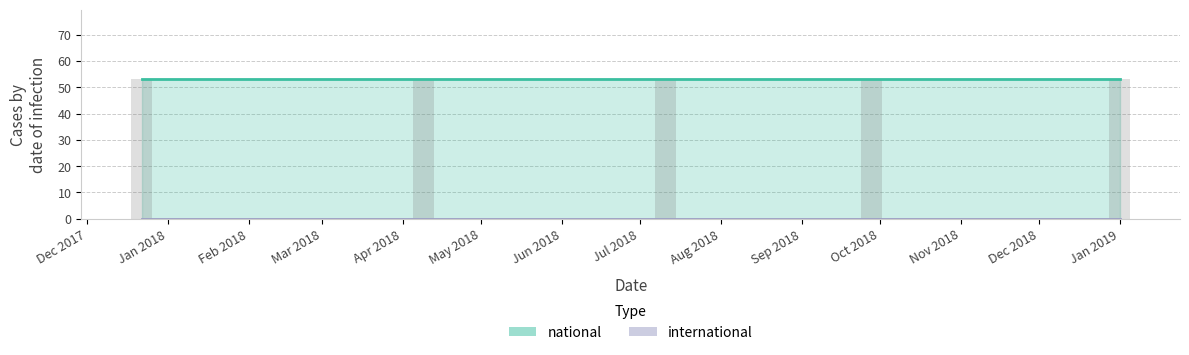

List the labels in order of national value, smallest first.

2017-12-22, 2018-04-09, 2018-07-11, 2018-09-28, 2019-01-01